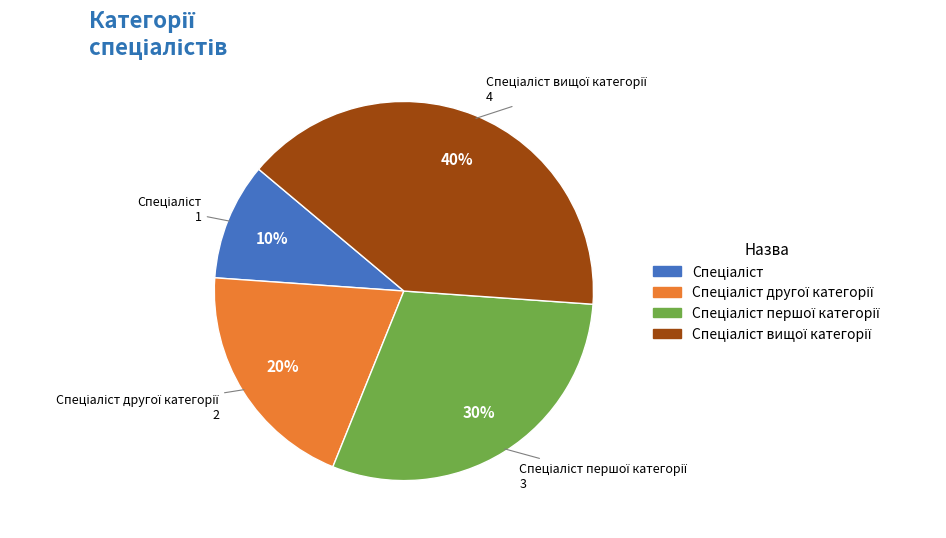

Does any single category account for the majority?

No